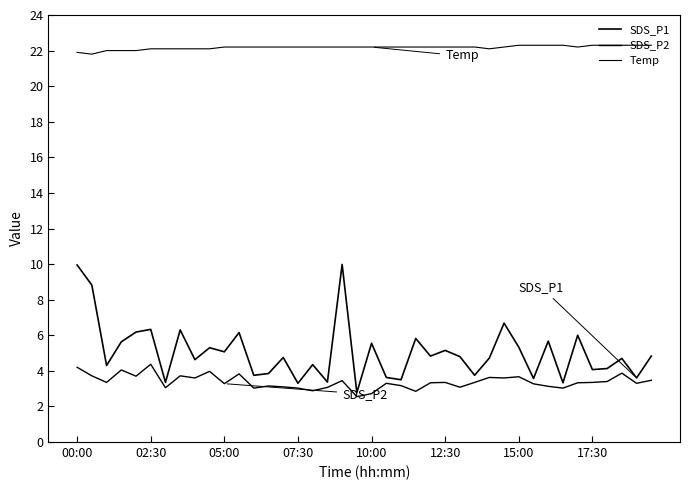

What is the maximum value shown in the chart?

22.3